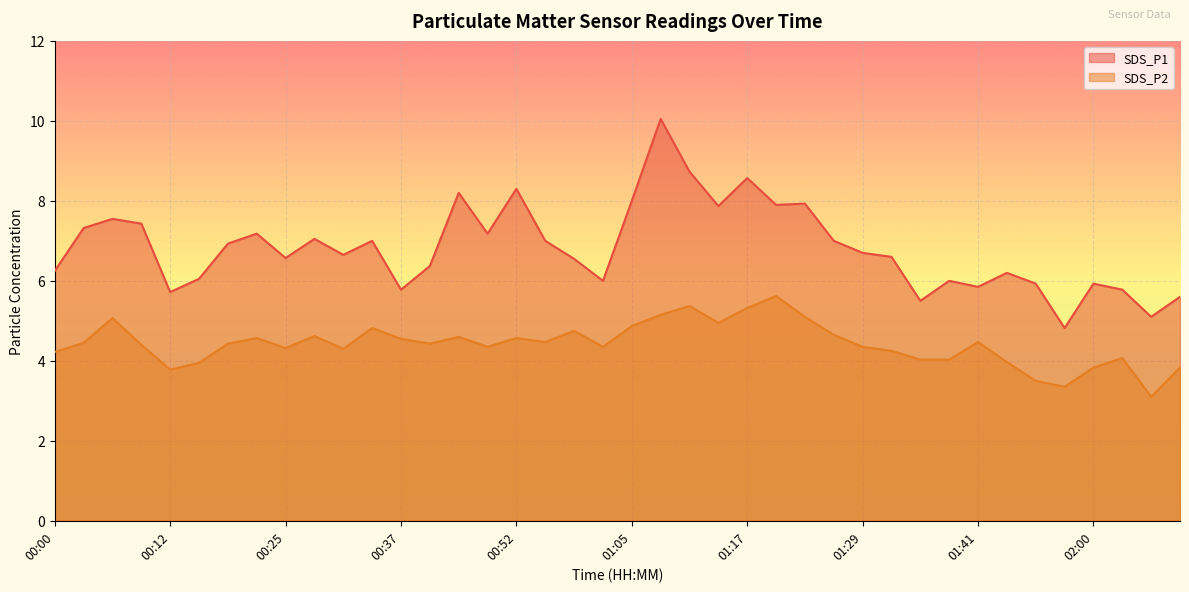

True or false: SDS_P2 and SDS_P1 cross at least once.

False